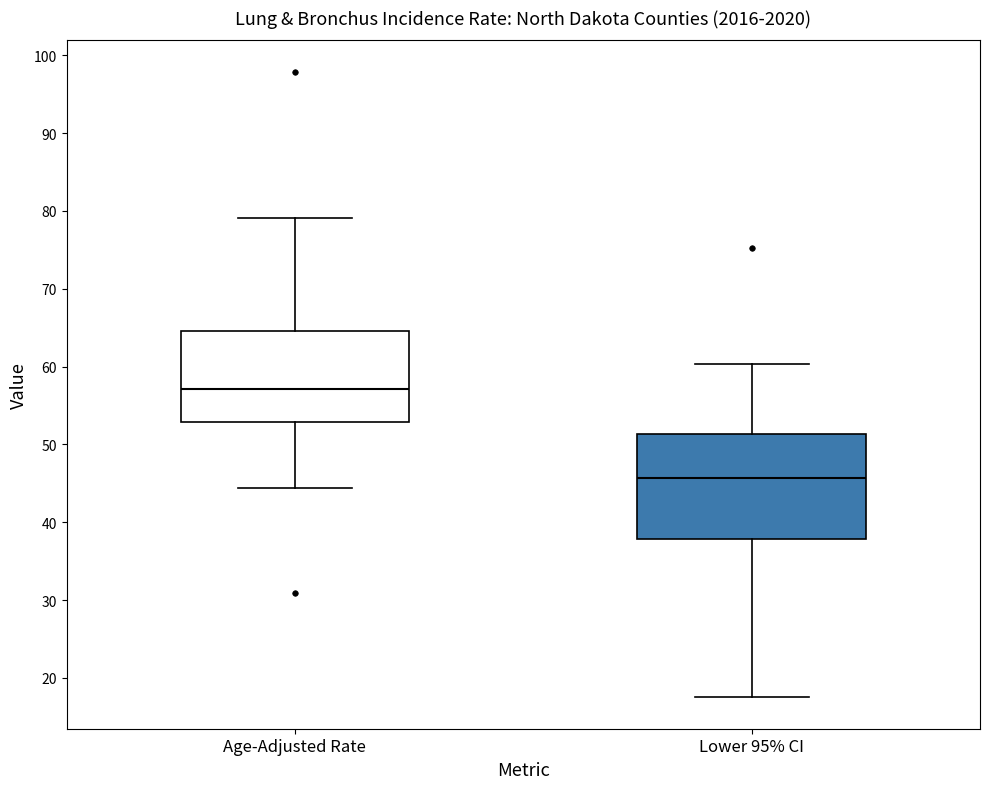

Which box has the lowest median line?

Lower 95% CI